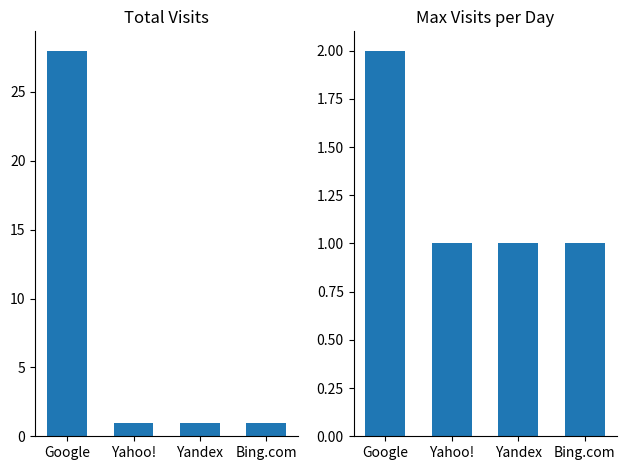

Reading left to right, extract all data points from this chart.

Total Visits: 28	1	1	1
Max Visits per Day: 2	1	1	1